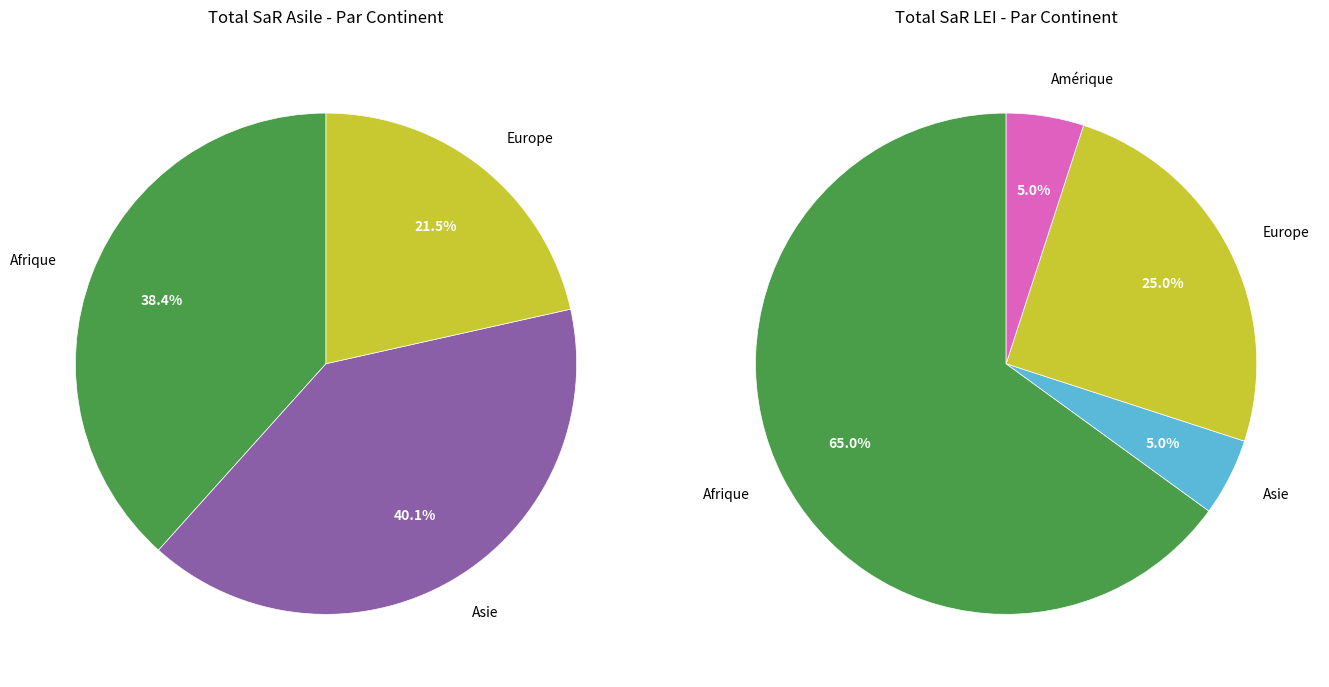

What percentage is the Afrique slice, to the nearest percent?

38%